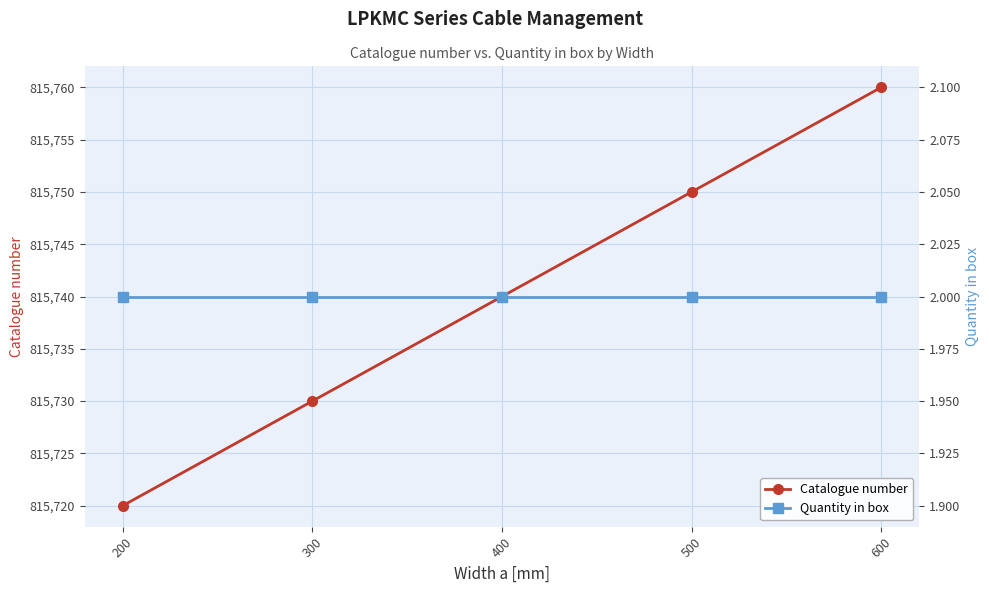

Which series has the largest range (max minus min)?

Catalogue number